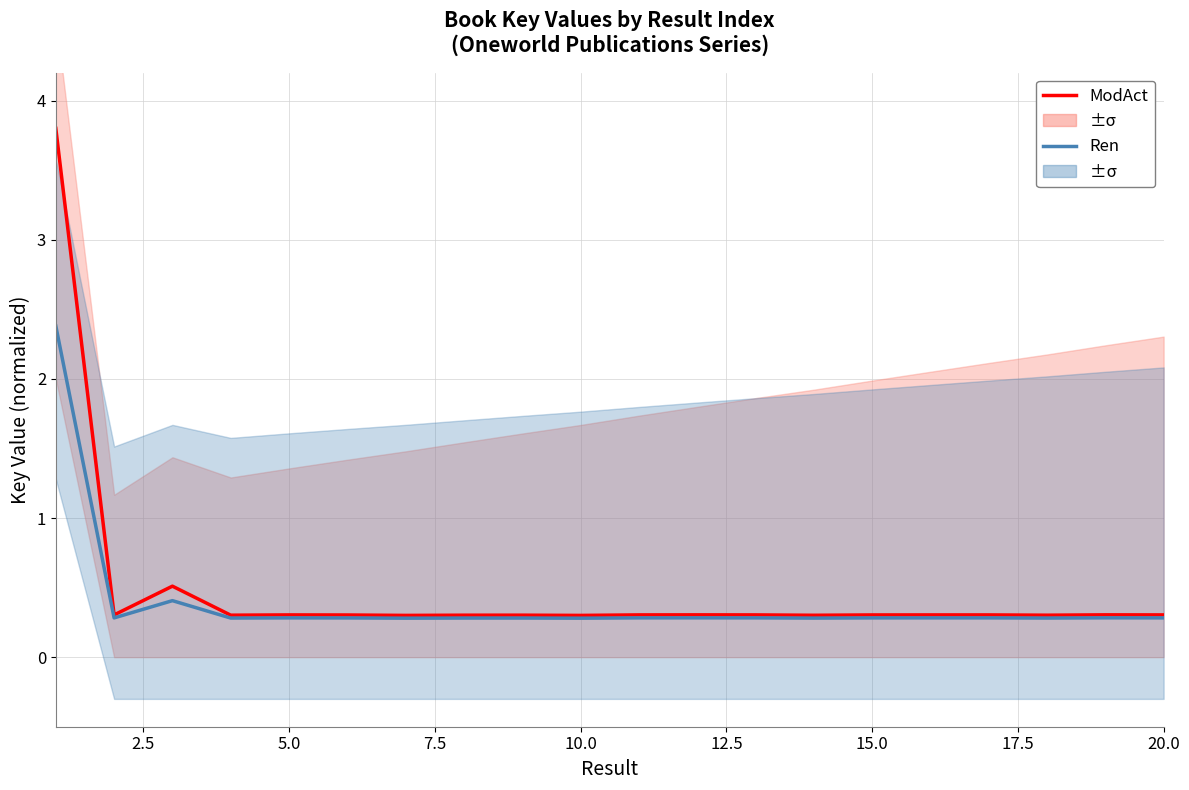

Reading right to left, transcribe all the data shown in this chart.

ModAct: 0.3	0.3	0.3	0.3	0.3	0.3	0.3	0.3	0.3	0.3	0.3	0.3	0.3	0.3	0.3	0.3	0.3	0.5	0.3	3.8
Ren: 0.3	0.3	0.3	0.3	0.3	0.3	0.3	0.3	0.3	0.3	0.3	0.3	0.3	0.3	0.3	0.3	0.3	0.4	0.3	2.4